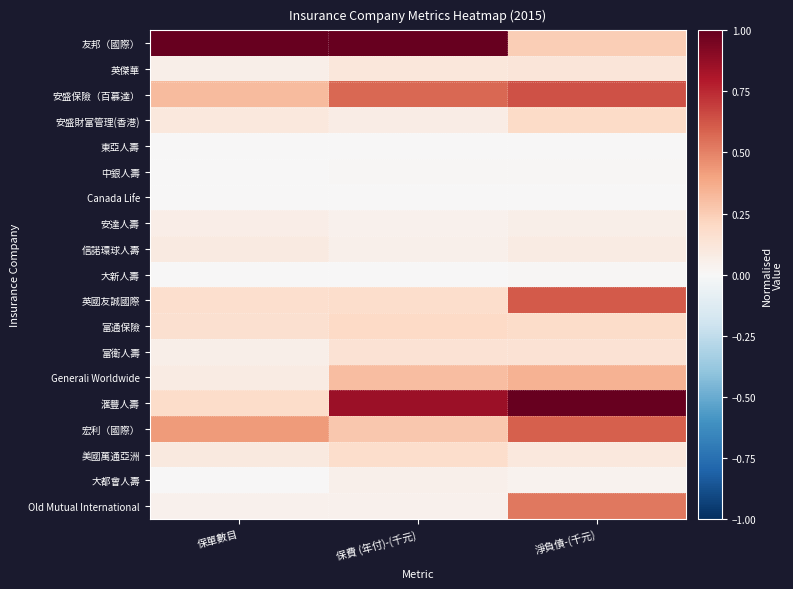

Reading right to left, transcribe all the data shown in this chart.

友邦（國際）: 淨負債-(千元)=0.2	保費 (年付)-(千元)=1.0	保單數目=1.0
英傑華: 淨負債-(千元)=0.1	保費 (年付)-(千元)=0.1	保單數目=0.1
安盛保險（百慕達）: 淨負債-(千元)=0.6	保費 (年付)-(千元)=0.6	保單數目=0.3
安盛財富管理(香港): 淨負債-(千元)=0.2	保費 (年付)-(千元)=0.1	保單數目=0.1
東亞人壽: 淨負債-(千元)=0.0	保費 (年付)-(千元)=0.0	保單數目=0.0
中銀人壽: 淨負債-(千元)=0.0	保費 (年付)-(千元)=0.0	保單數目=0.0
Canada Life: 淨負債-(千元)=0.0	保費 (年付)-(千元)=0.0	保單數目=0.0
安達人壽: 淨負債-(千元)=0.1	保費 (年付)-(千元)=0.0	保單數目=0.1
信諾環球人壽: 淨負債-(千元)=0.1	保費 (年付)-(千元)=0.1	保單數目=0.1
大新人壽: 淨負債-(千元)=0.0	保費 (年付)-(千元)=0.0	保單數目=0.0
英國友誠國際: 淨負債-(千元)=0.6	保費 (年付)-(千元)=0.2	保單數目=0.2
富通保險: 淨負債-(千元)=0.2	保費 (年付)-(千元)=0.2	保單數目=0.2
富衛人壽: 淨負債-(千元)=0.1	保費 (年付)-(千元)=0.1	保單數目=0.1
Generali Worldwide: 淨負債-(千元)=0.3	保費 (年付)-(千元)=0.3	保單數目=0.1
滙豐人壽: 淨負債-(千元)=1.0	保費 (年付)-(千元)=0.9	保單數目=0.2
宏利（國際）: 淨負債-(千元)=0.6	保費 (年付)-(千元)=0.3	保單數目=0.4
美國萬通亞洲: 淨負債-(千元)=0.1	保費 (年付)-(千元)=0.2	保單數目=0.1
大都會人壽: 淨負債-(千元)=0.0	保費 (年付)-(千元)=0.1	保單數目=0.0
Old Mutual International: 淨負債-(千元)=0.5	保費 (年付)-(千元)=0.0	保單數目=0.0